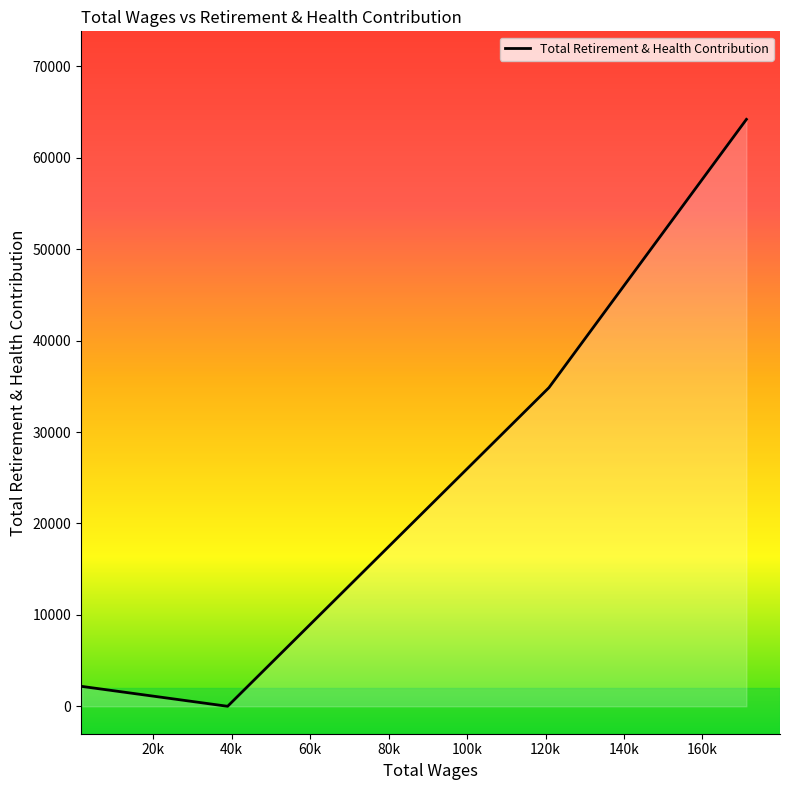

What is the greatest value displayed?

64213